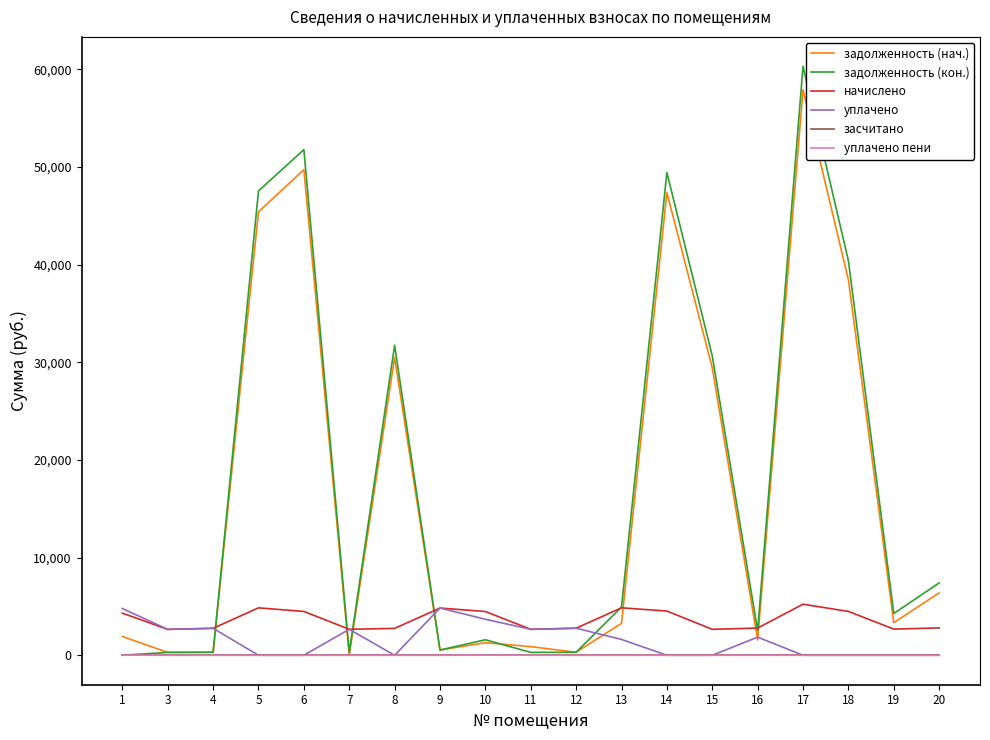

True or false: засчитано and начислено intersect in this chart.

False